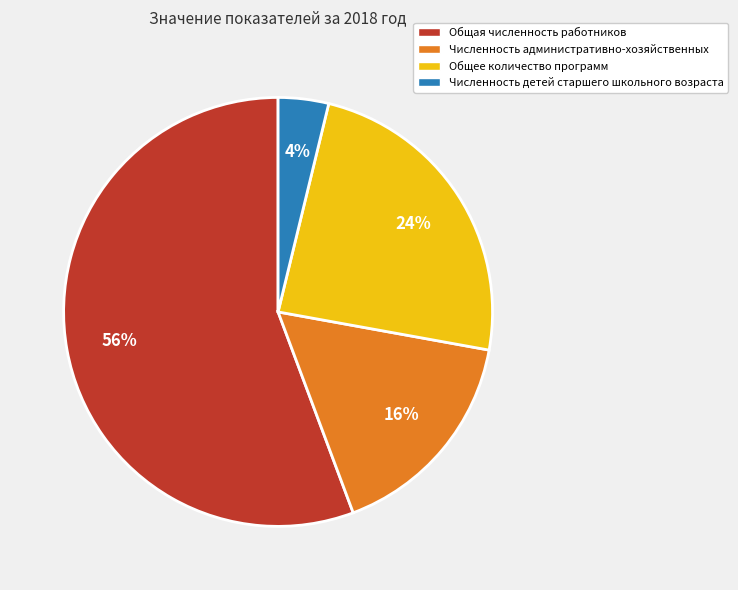

To the nearest percent, what percentage of the pie is Общее количество программ?

24%